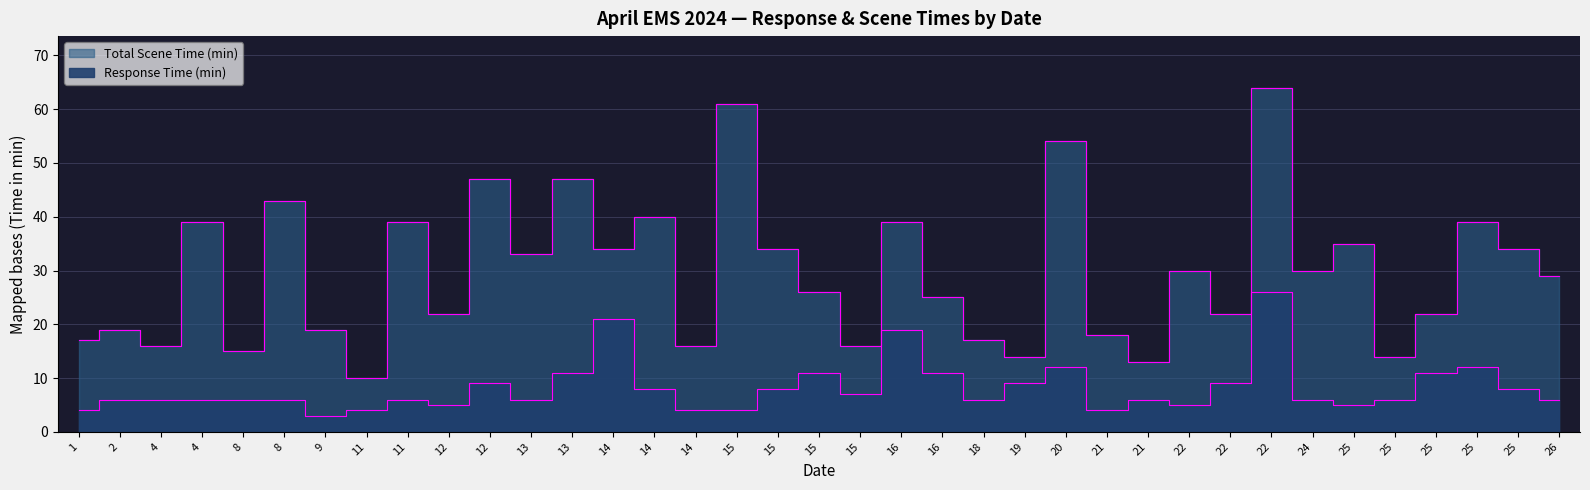

Reading left to right, list all the values displayed in this chart.

Response Time (min): 1=4	2=6	4=6	4=6	8=6	8=6	9=3	11=4	11=6	12=5	12=9	13=6	13=11	14=21	14=8	14=4	15=4	15=8	15=11	15=7	16=19	16=11	18=6	19=9	20=12	21=4	21=6	22=5	22=9	22=26	24=6	25=5	25=6	25=11	25=12	25=8	26=6
Total Scene Time (min): 1=17	2=19	4=16	4=39	8=15	8=43	9=19	11=10	11=39	12=22	12=47	13=33	13=47	14=34	14=40	14=16	15=61	15=34	15=26	15=16	16=39	16=25	18=17	19=14	20=54	21=18	21=13	22=30	22=22	22=64	24=30	25=35	25=14	25=22	25=39	25=34	26=29